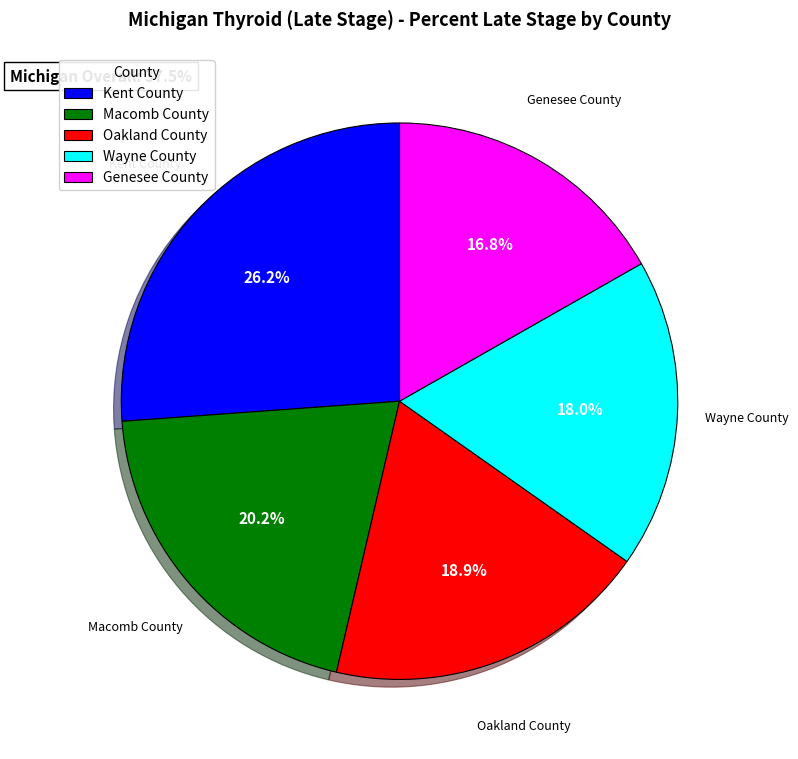

Is there any slice that represents more than half of the pie?

No